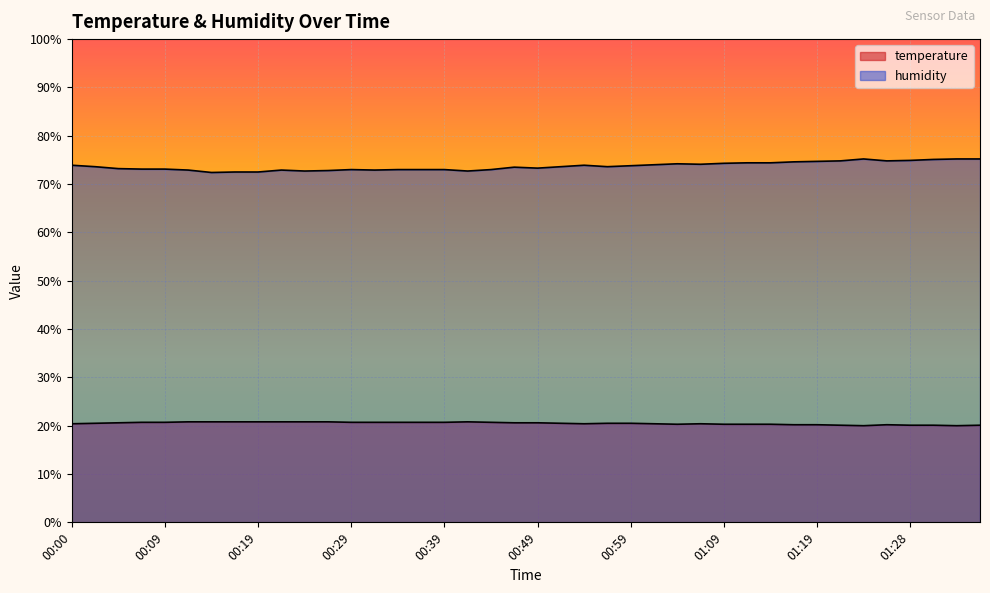

At how many categories does at least one series exceed 20?

40